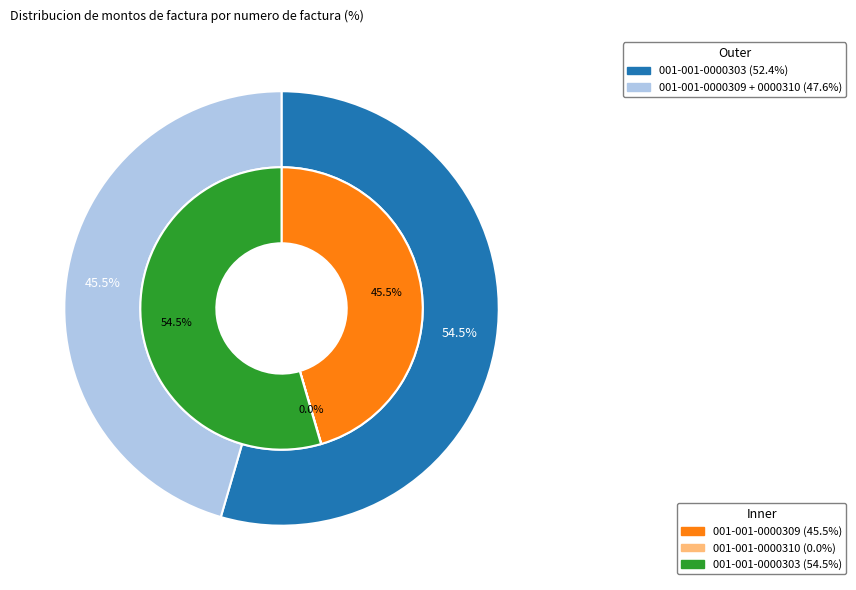

Rank the categories by value from highest to lowest.

001-001-0000303, 001-001-0000309, 001-001-0000310